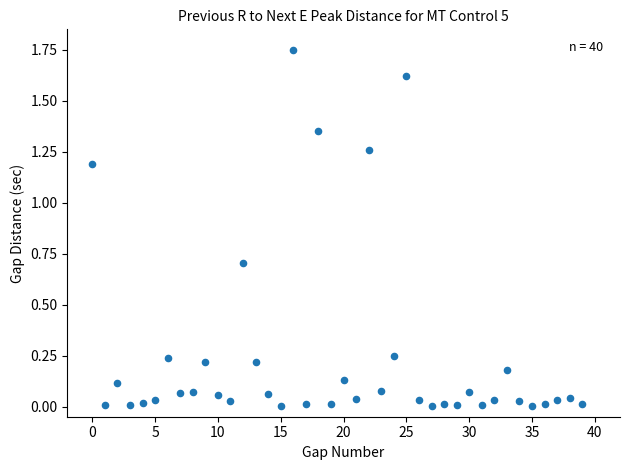

What is the range of Y values (max minus min)?

1.7